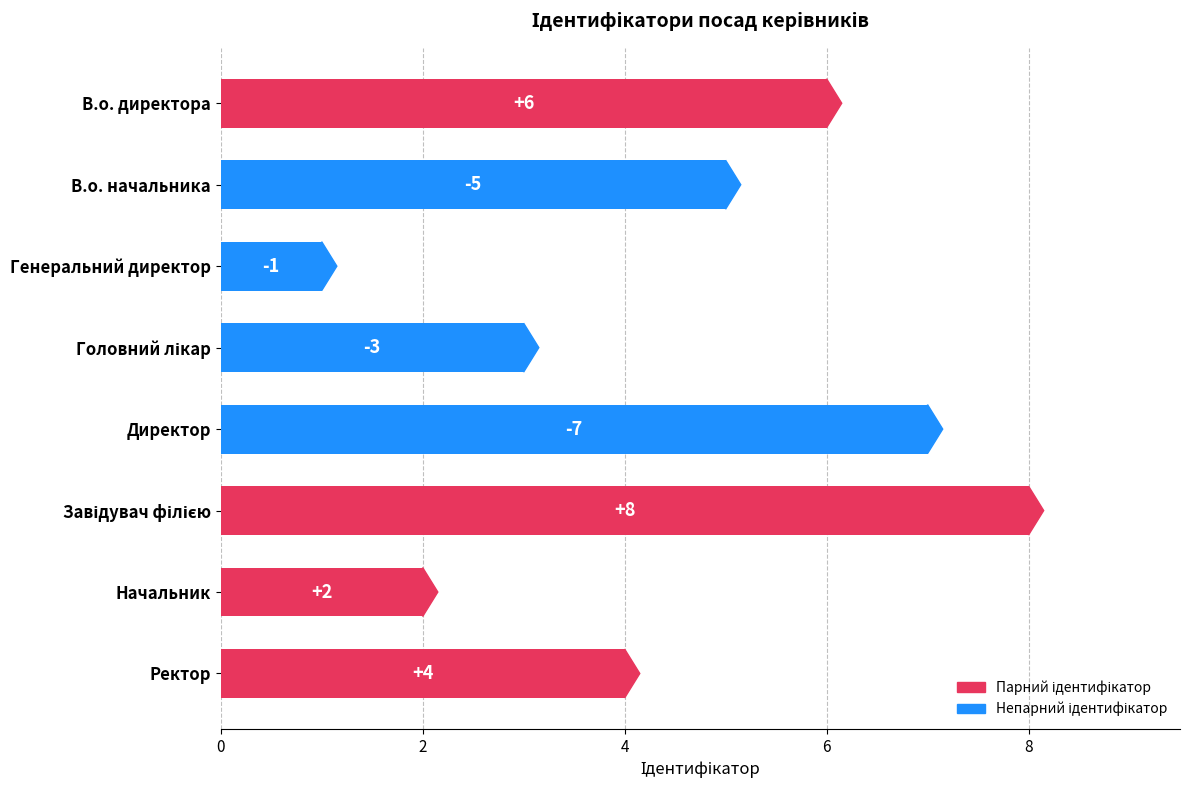

True or false: the data shows 4 at Директор.

False